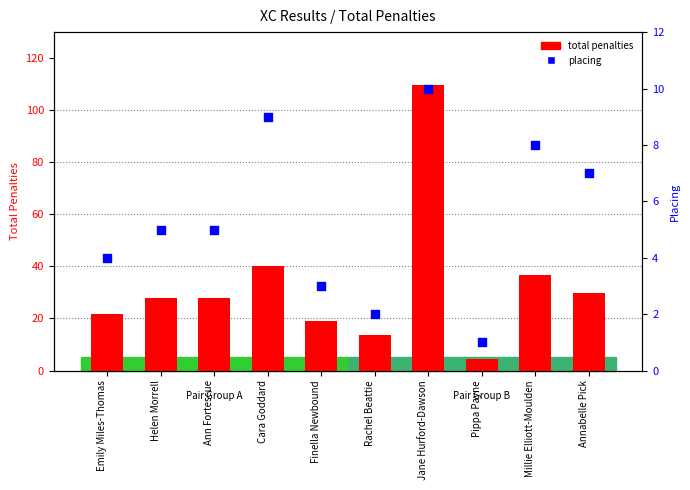

What are all the series names shown in the legend?

total penalties, placing